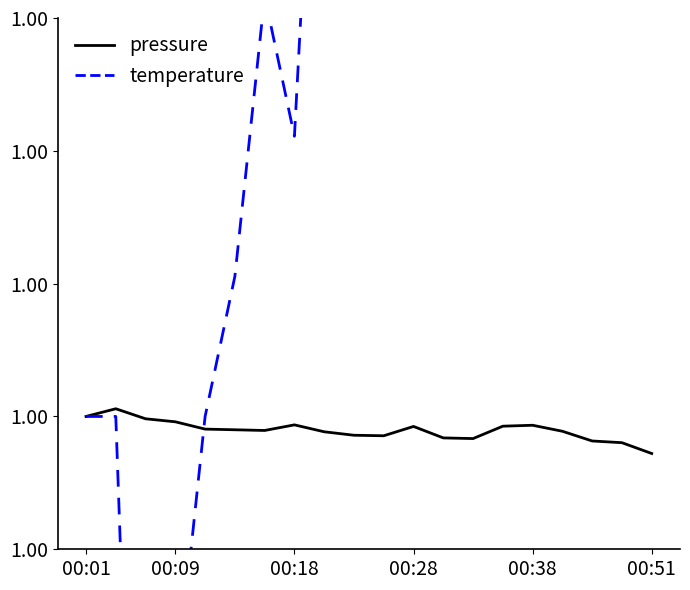

What is the value of the temperature point at the 1st from the left?

1.0